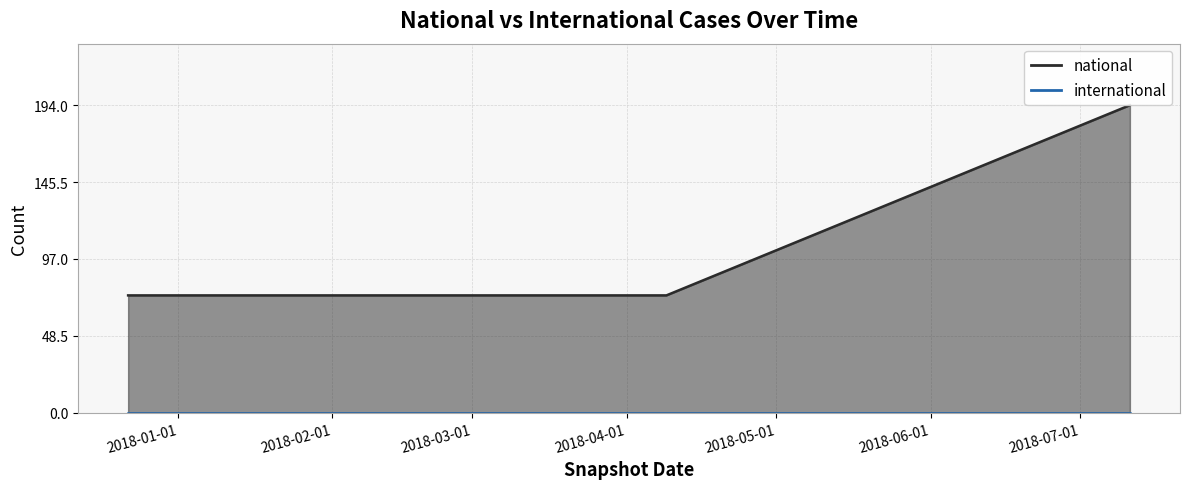

What value does the national series have at 2017-12-22?

74